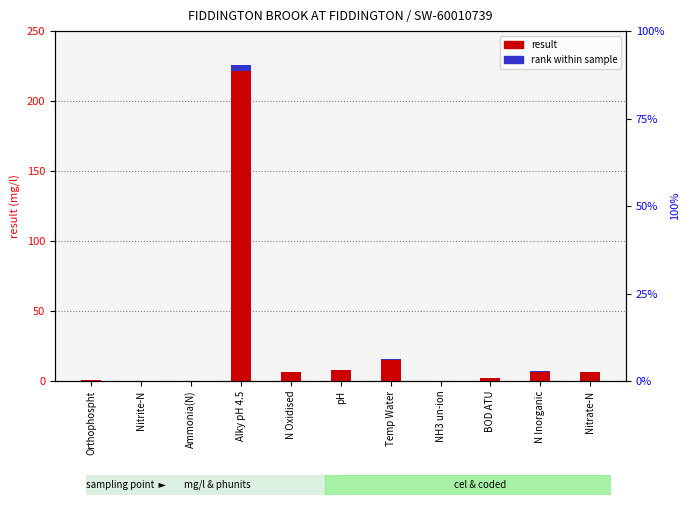

What is the greatest value displayed?

226.0